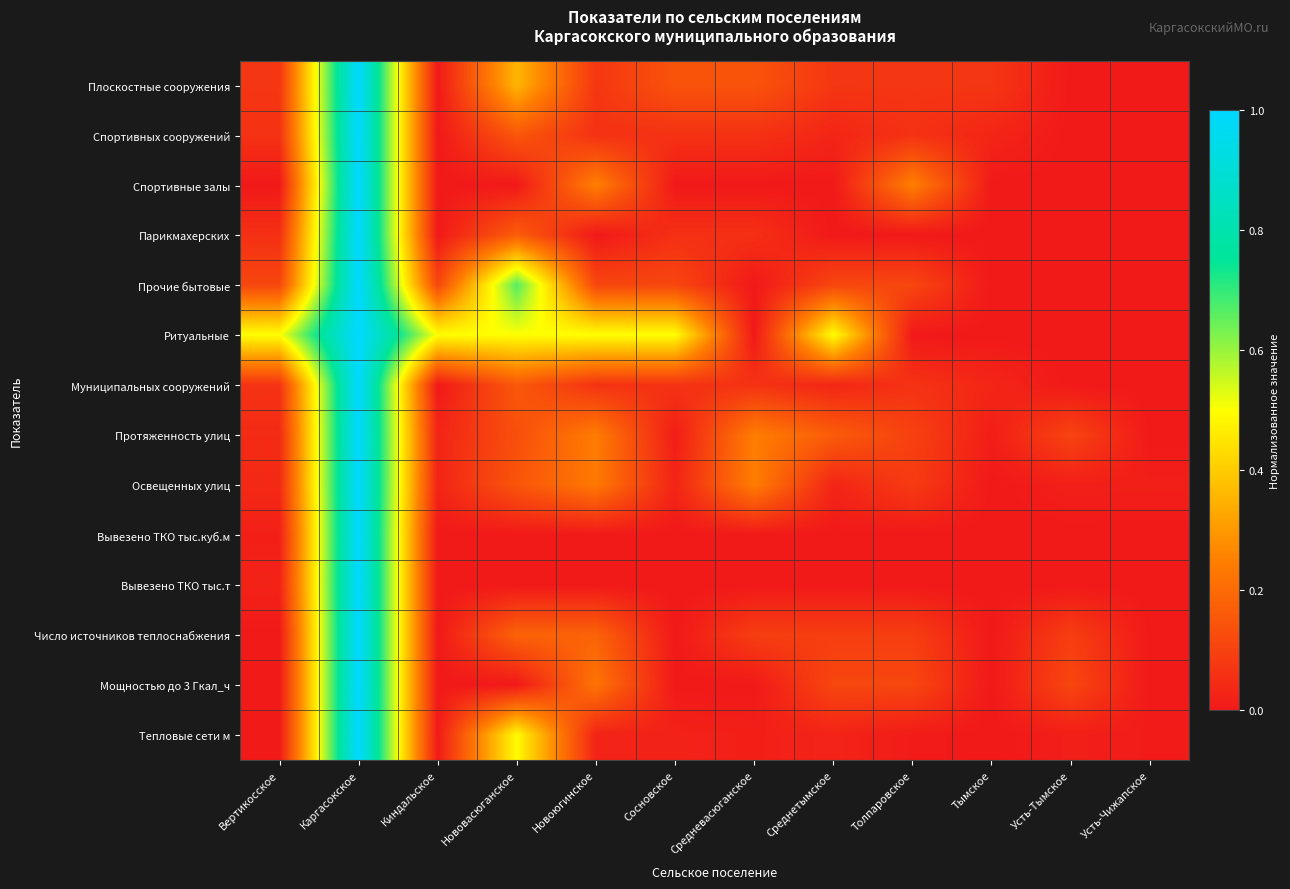

Which series has the largest total across all categories?

Ритуальные